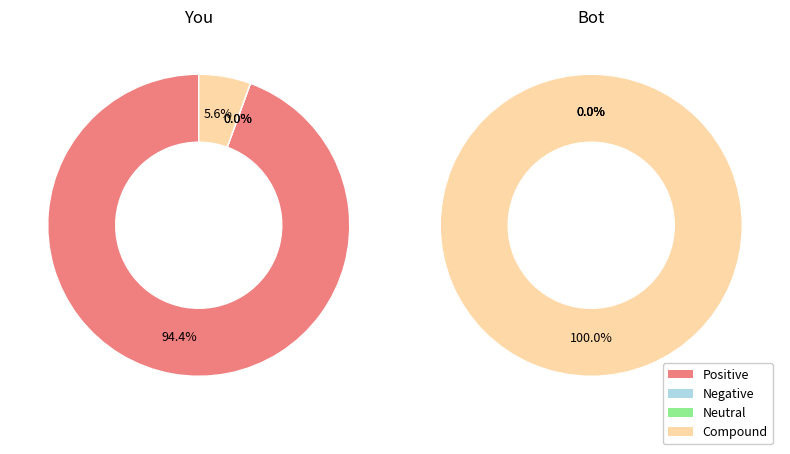

How many segments does this pie chart have?

2